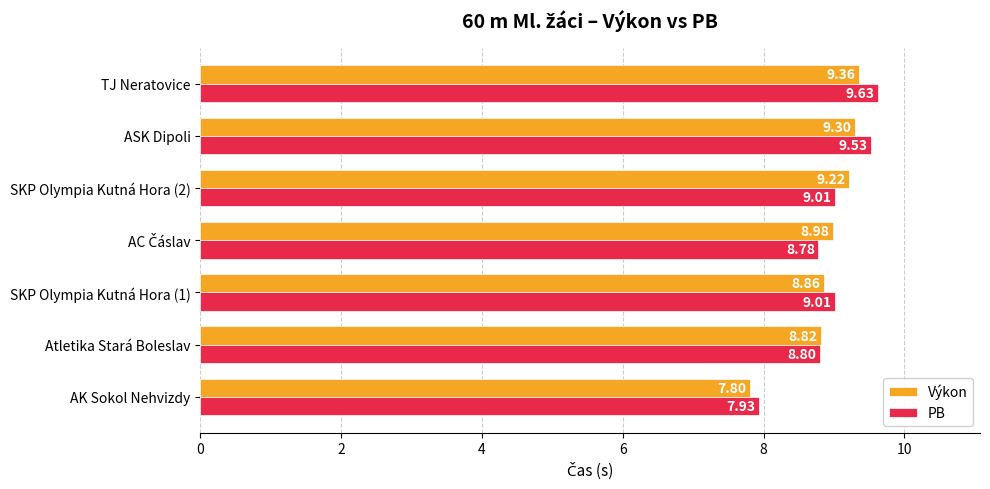

At which category is the sum across all series the highest?

TJ Neratovice